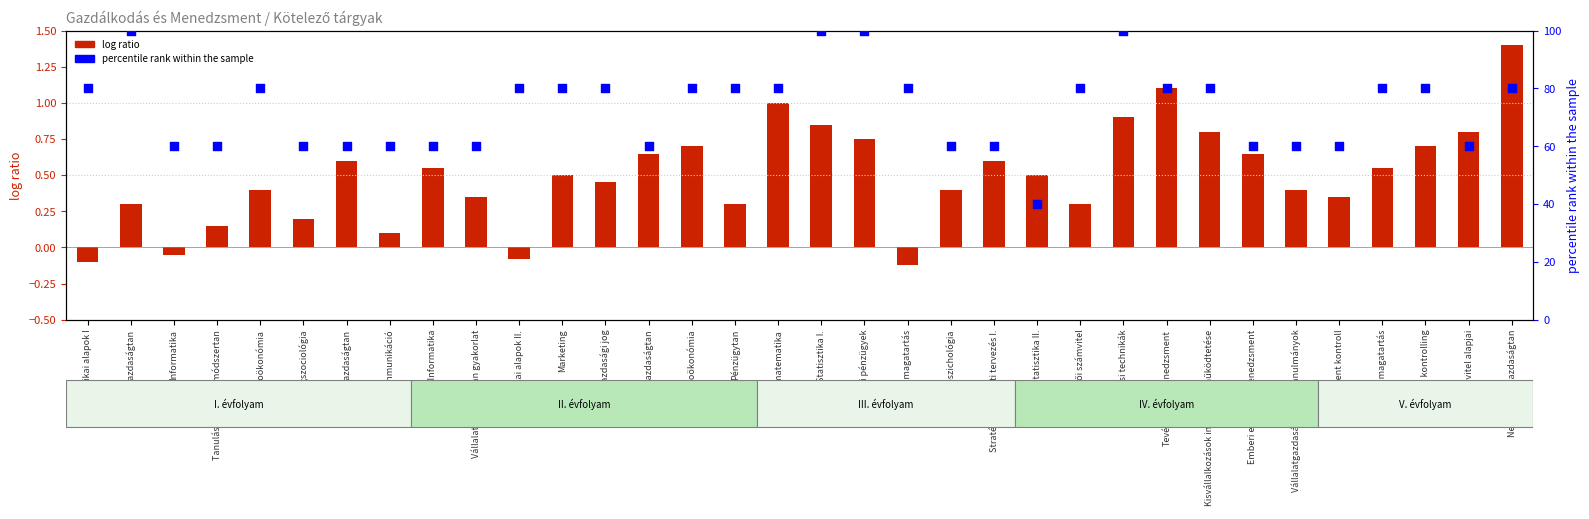

At how many categories does at least one series exceed 73?

19